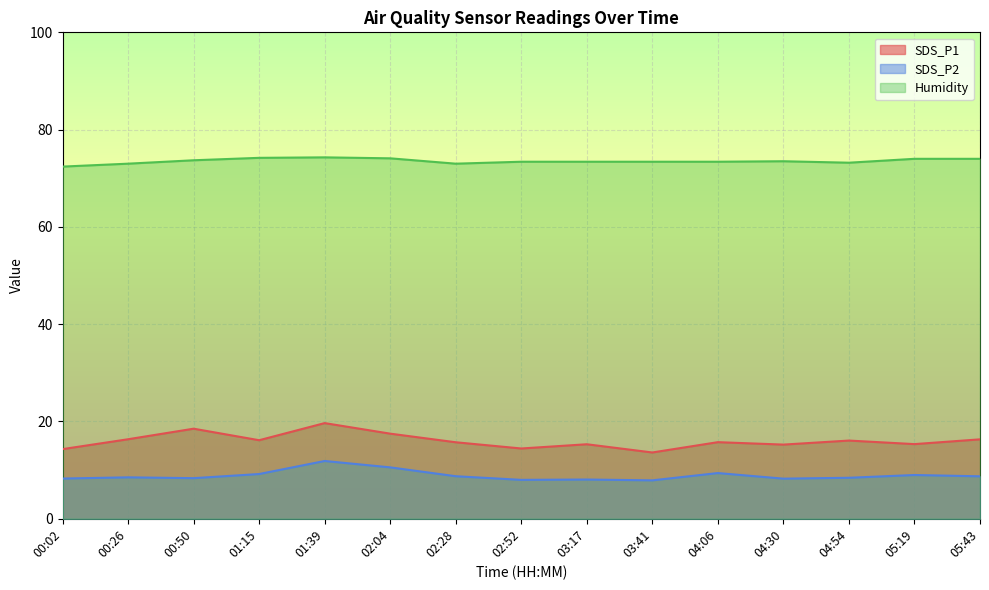

Between 01:39 and 05:43, which series saw the biggest shift?

SDS_P1